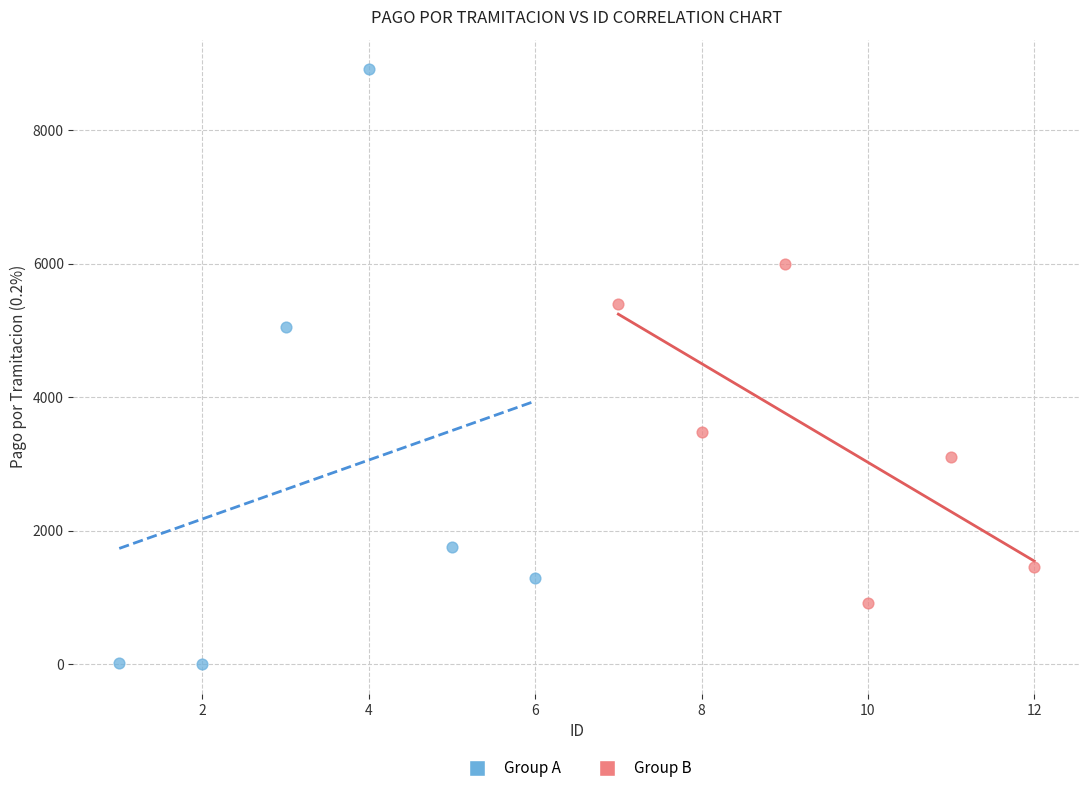

Which series contains the lowest Y value?

Group A